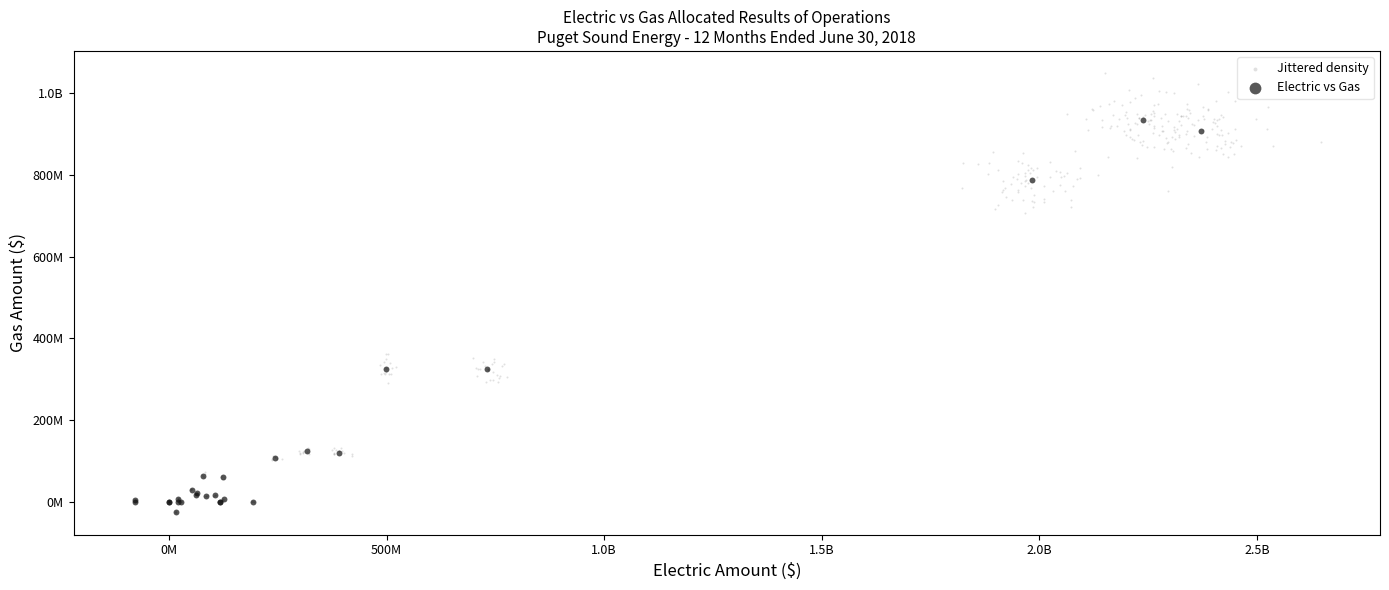

What are all the series names shown in the legend?

Jittered density, Electric vs Gas